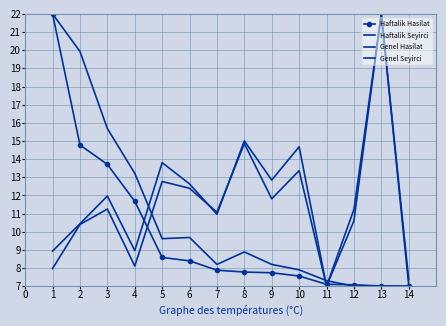

Which series has the largest range (max minus min)?

Haftalik Hasilat